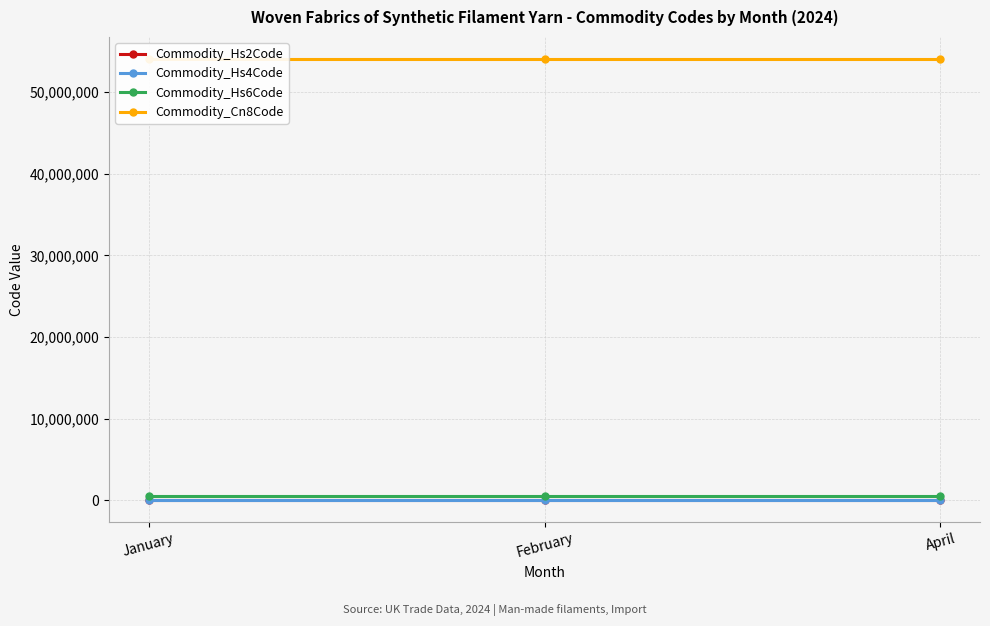

What is the average value of the Commodity_Hs2Code series?

54